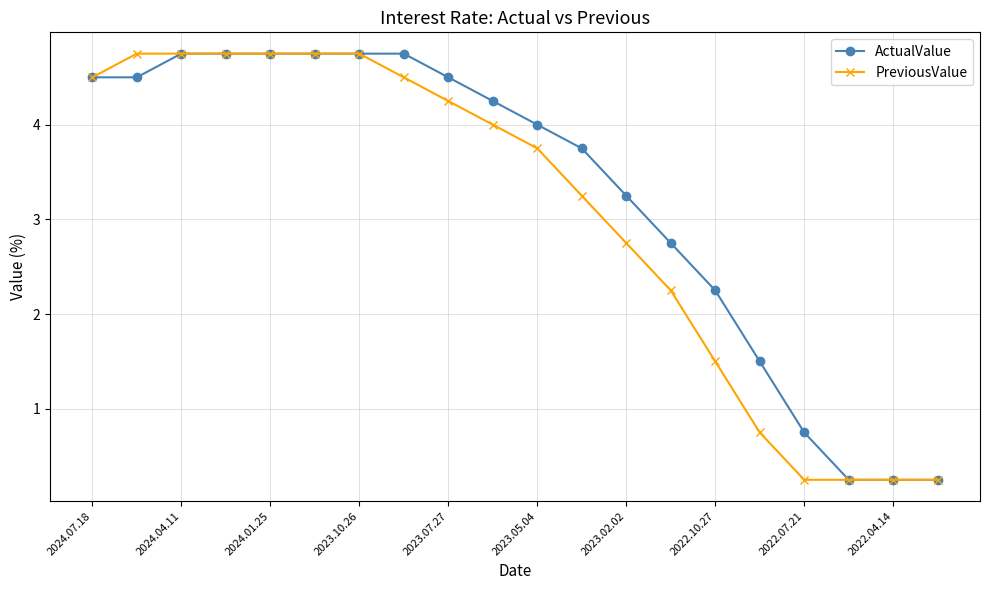

What is the value of the PreviousValue point at the 1st from the left?

4.5